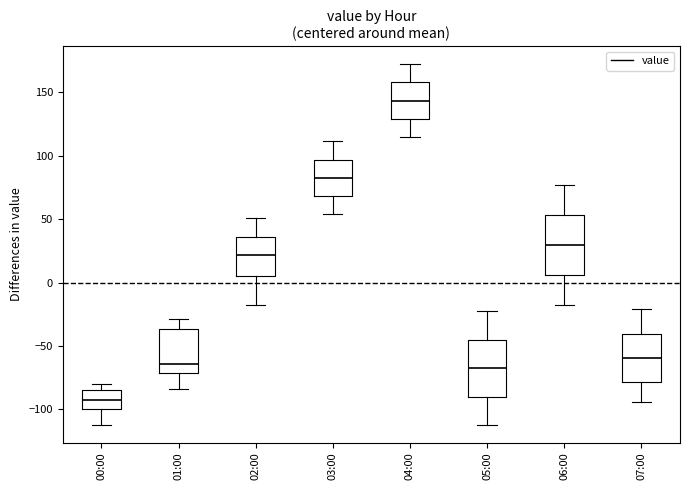

Reading left to right, read every box against the y-axis: the position of its median line, the range the box covers, and the ends of its whiskers. The values are not printed on the chart, so give them approximately, as read against the axis.

00:00: median -95, box -100 to -85, whiskers -110 to -80
01:00: median -65, box -70 to -35, whiskers -85 to -30
02:00: median 20, box 5 to 35, whiskers -20 to 50
03:00: median 85, box 70 to 95, whiskers 55 to 110
04:00: median 145, box 130 to 160, whiskers 115 to 170
05:00: median -70, box -90 to -45, whiskers -110 to -25
06:00: median 30, box 5 to 55, whiskers -20 to 75
07:00: median -60, box -80 to -40, whiskers -95 to -20